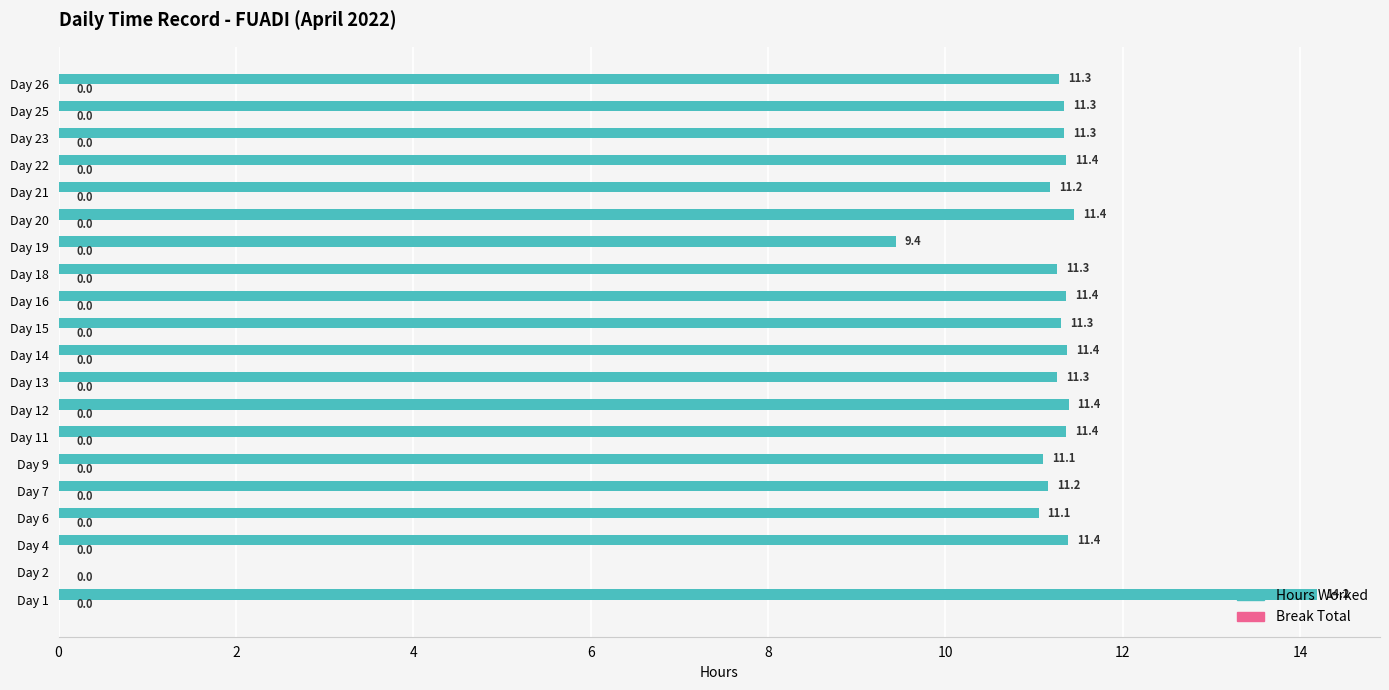

What is the sum of the values at Day 23 and Day 4?

22.7